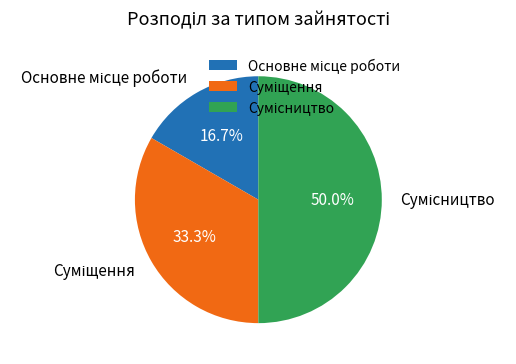

How many slices are in this pie chart?

3